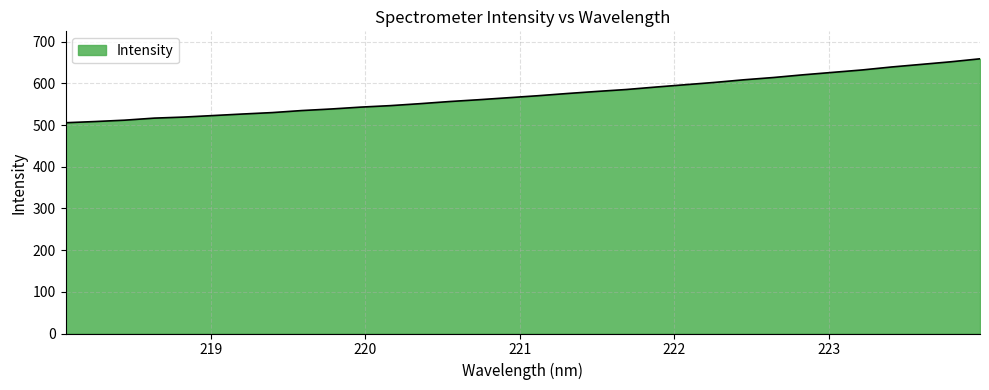

What is the minimum value shown in the chart?

505.7